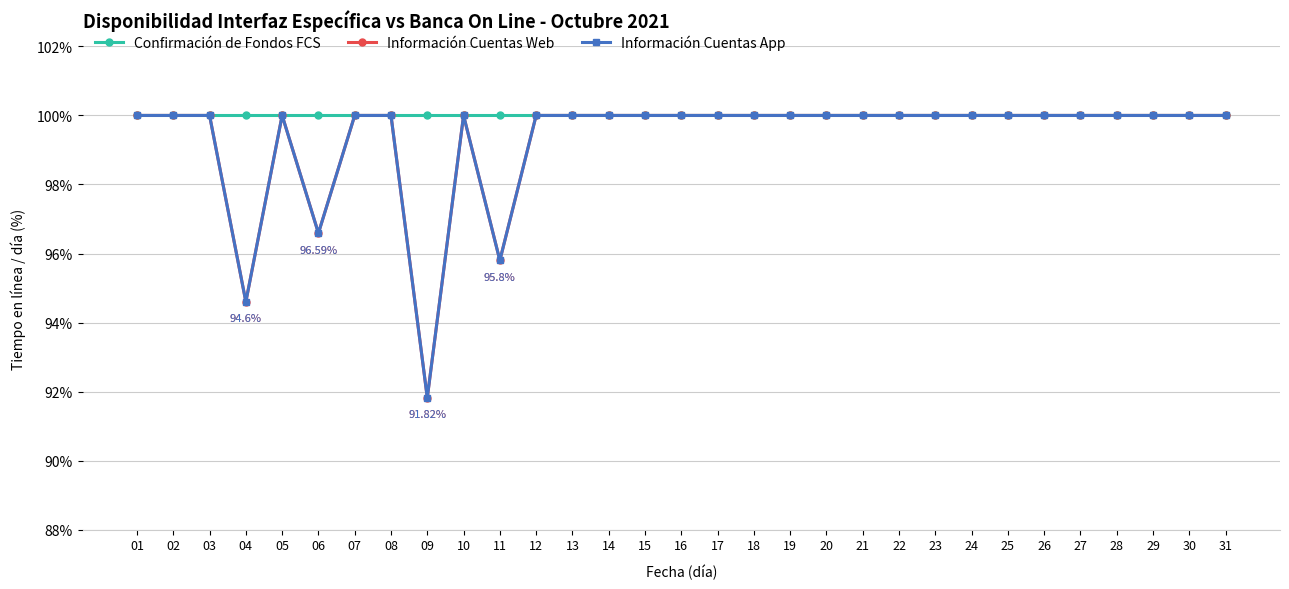

At which label does Confirmación de Fondos FCS reach its minimum?

01